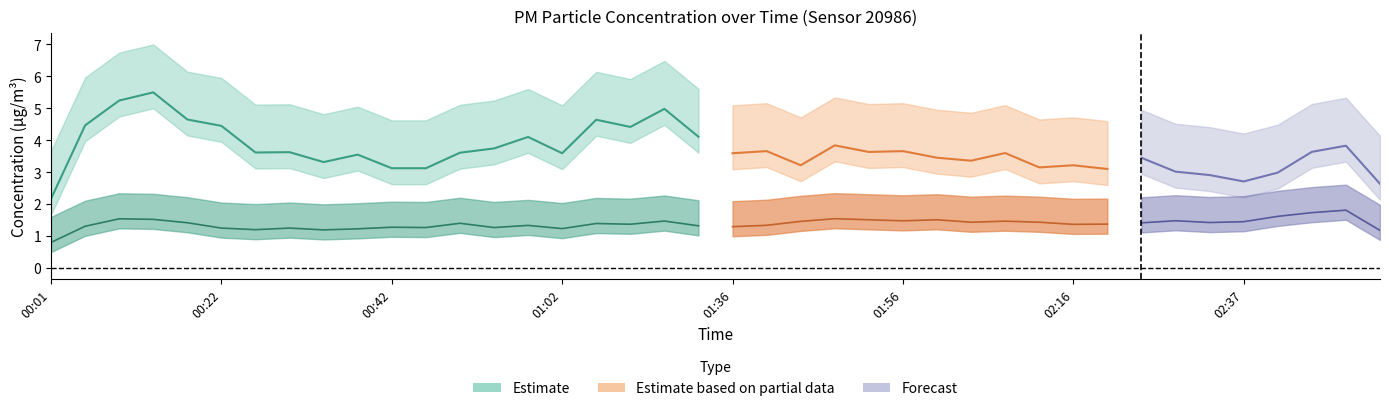

What is the maximum value for P2?

1.9